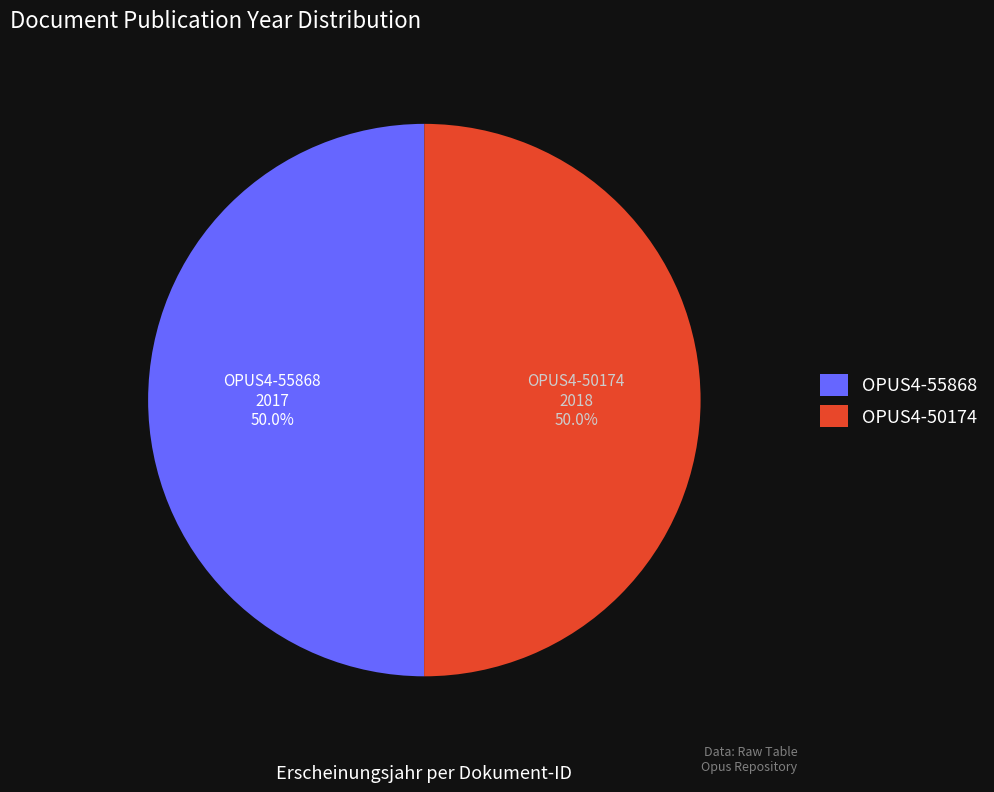

To the nearest percent, what percentage of the pie is OPUS4-50174?

50%